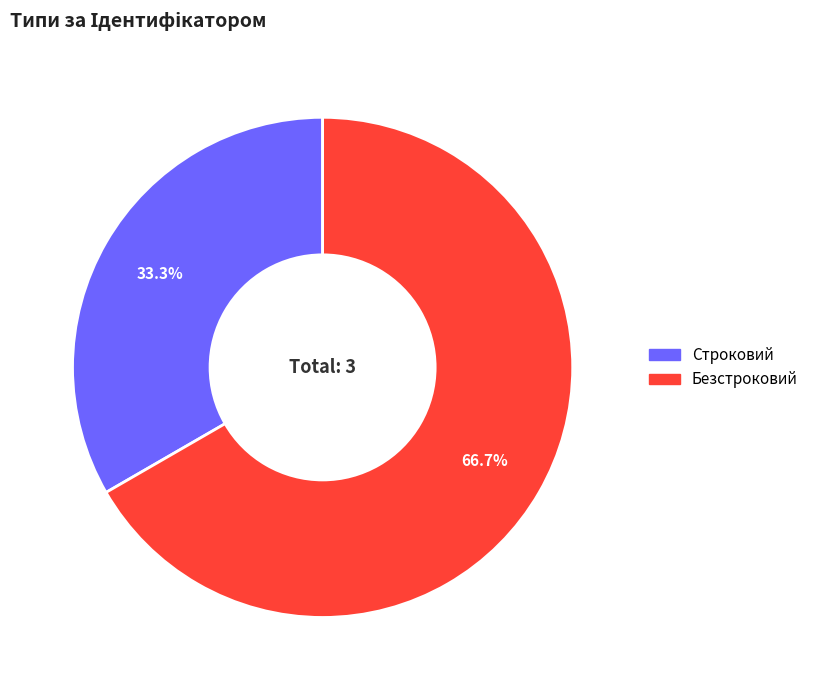

How much of the chart is everything except Строковий?

66.7%